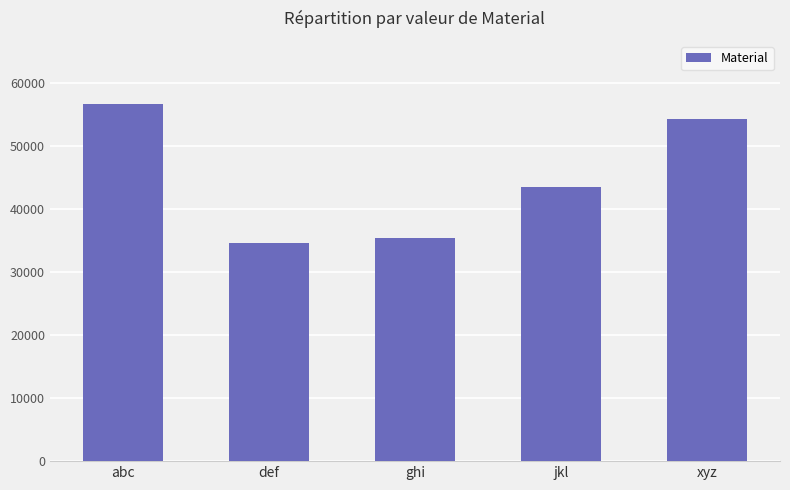

What is the label of the 4th bar from the right?

def